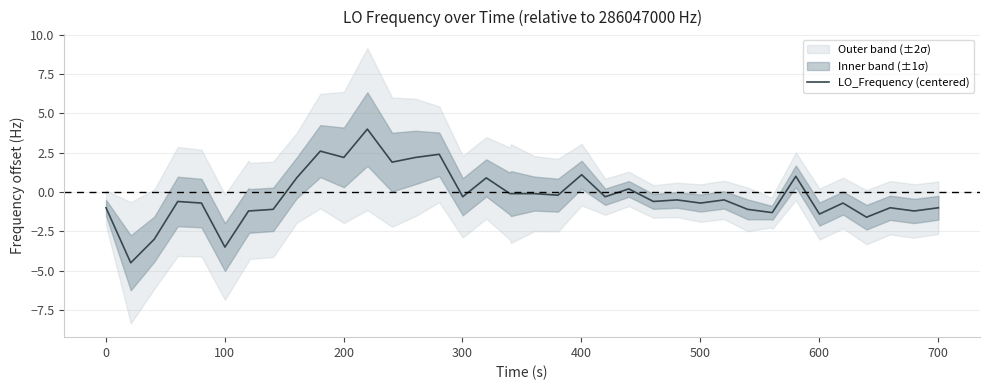

Does the chart have visible grid lines?

Yes